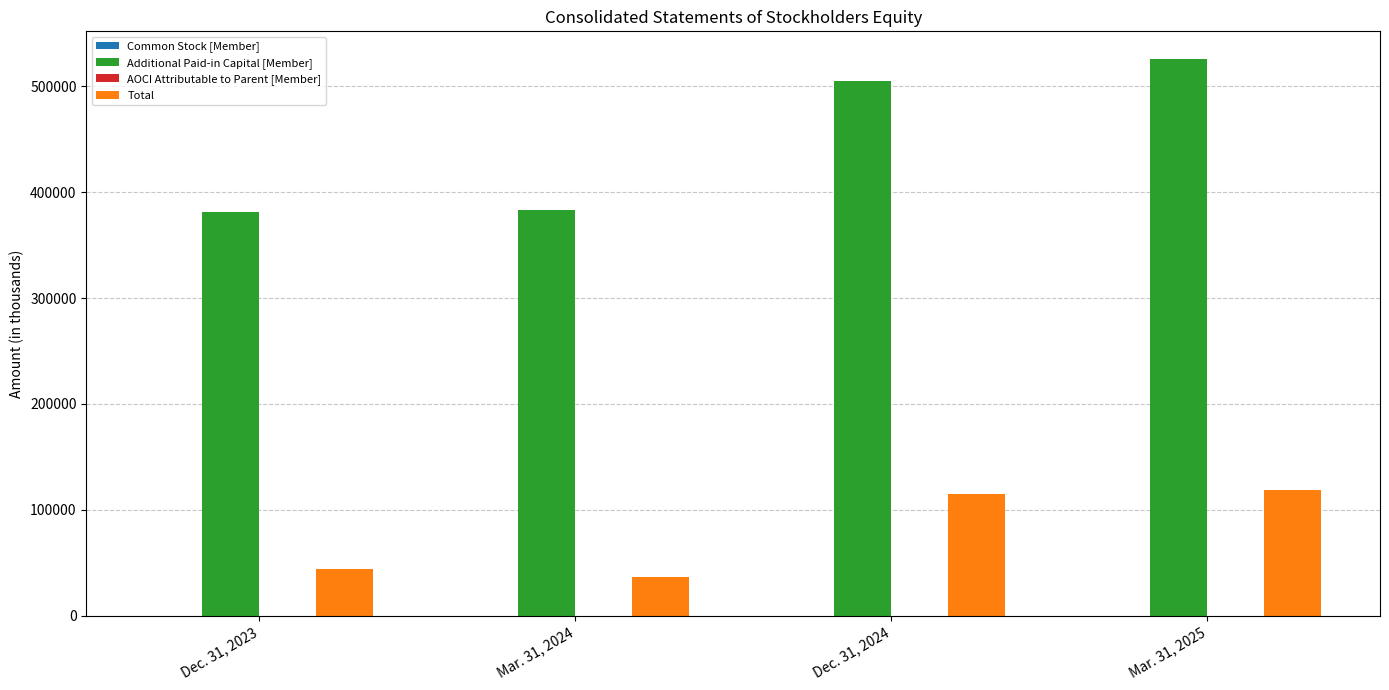

The value of Additional Paid-in Capital [Member] at Mar. 31, 2024 is 383284. True or false?

True